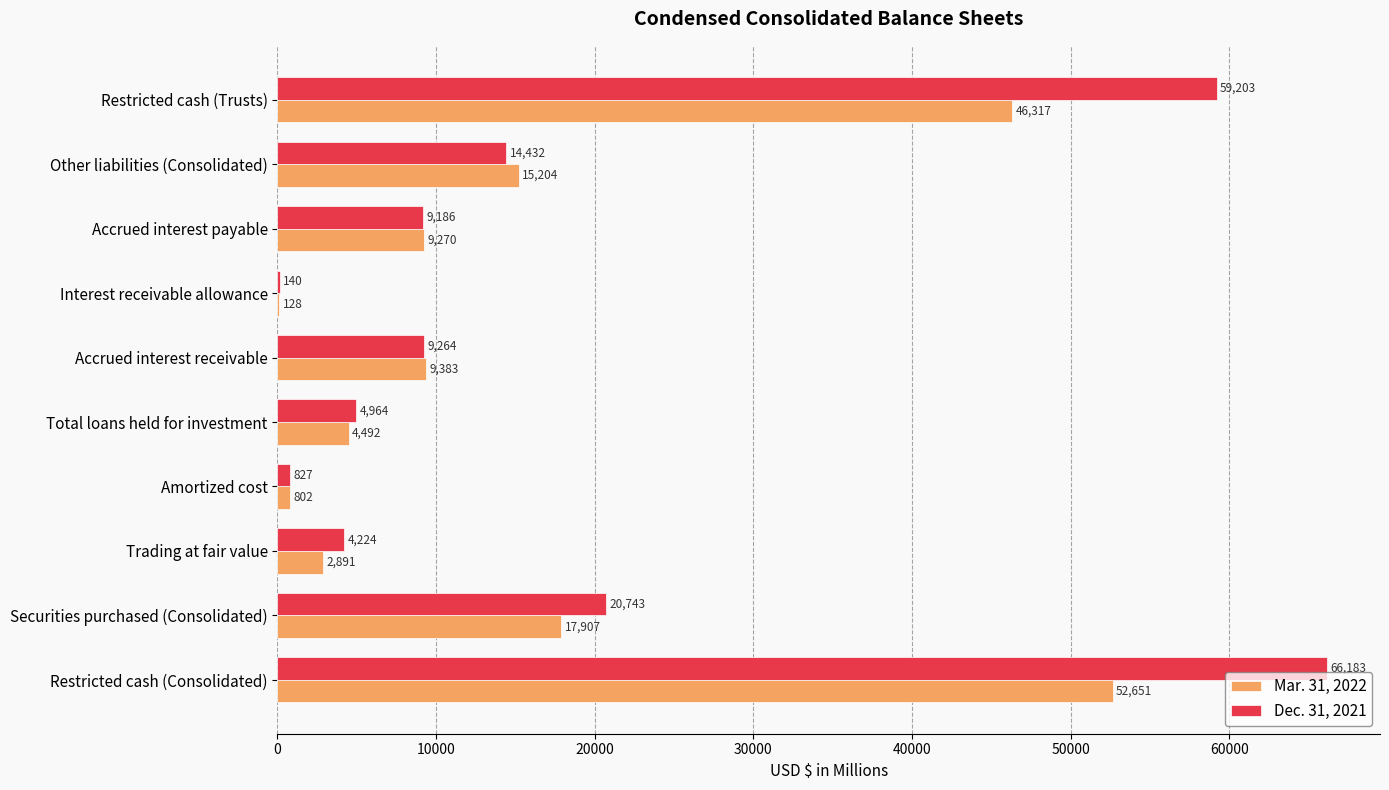

What is the sum of all Dec. 31, 2021 values?

189166